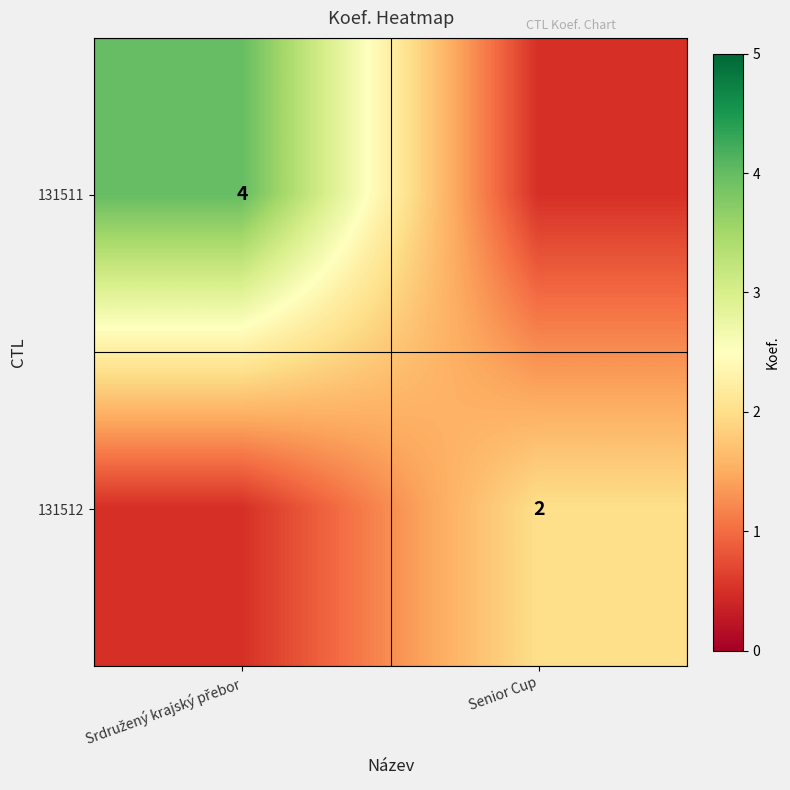

The 131512 series shows 2.0 at Senior Cup. True or false?

True